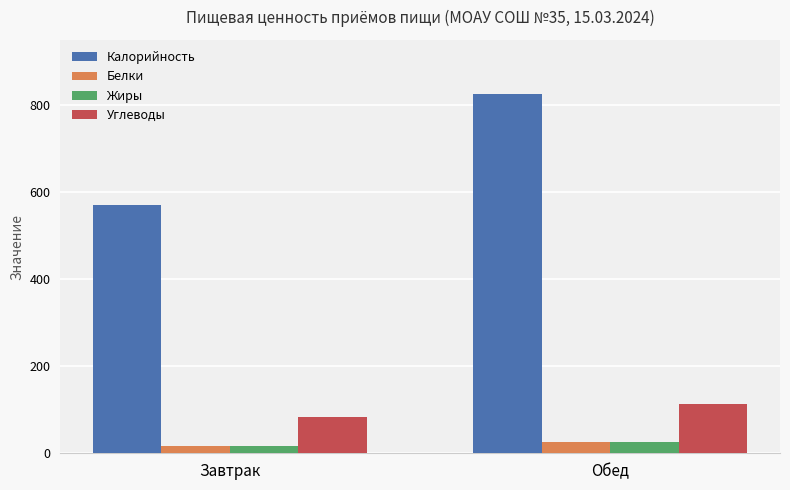

What is the label of the 2nd bar from the left?

Обед